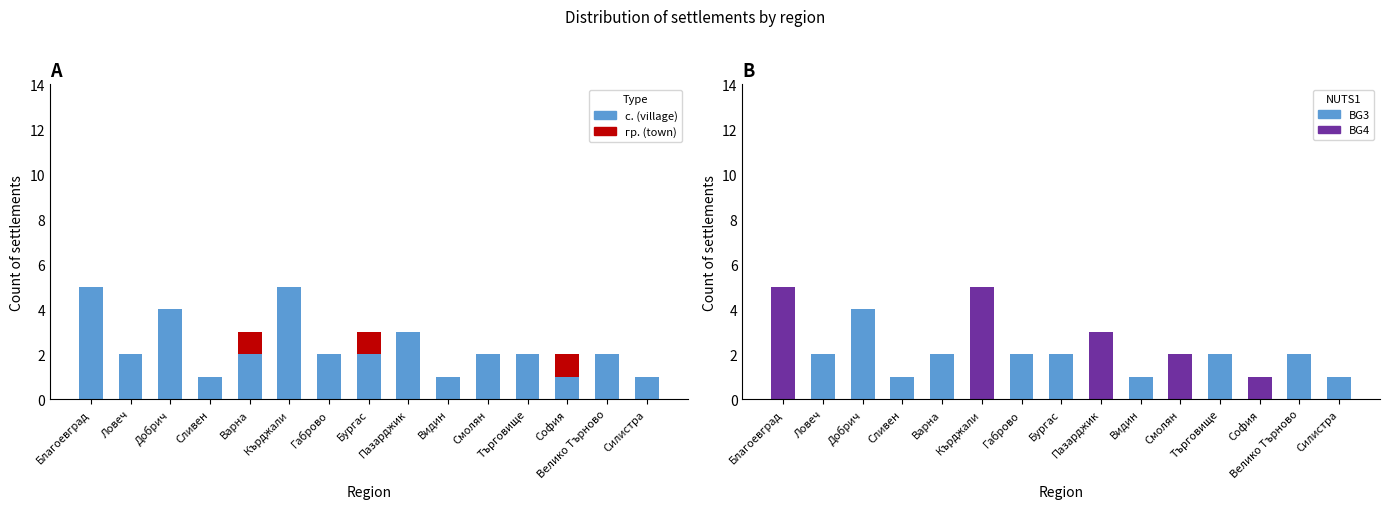

Which category has the highest value across all series?

Благоевград